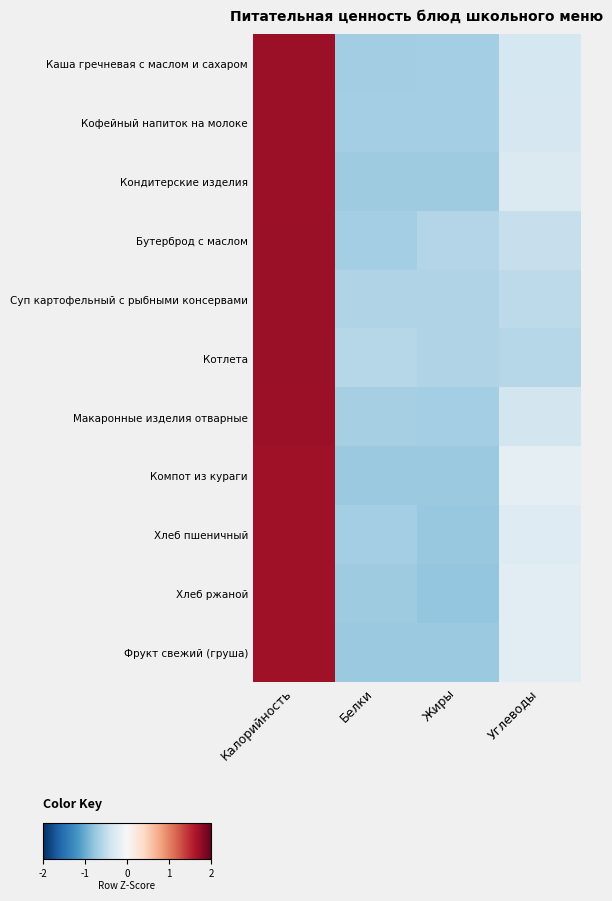

Between Белки and Жиры, which is larger?

Жиры